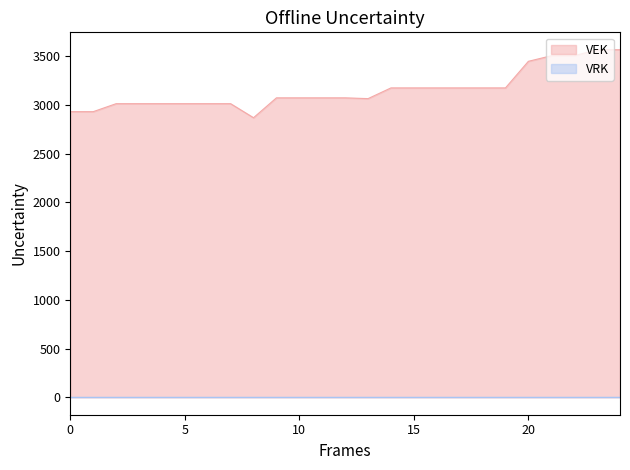

Reading right to left, what are all the values shown in this chart?

3568	3568	3506	3506	3449	3176	3176	3176	3176	3176	3176	3066	3074	3074	3074	3074	2870	3014	3014	3014	3014	3014	3014	2932	2932